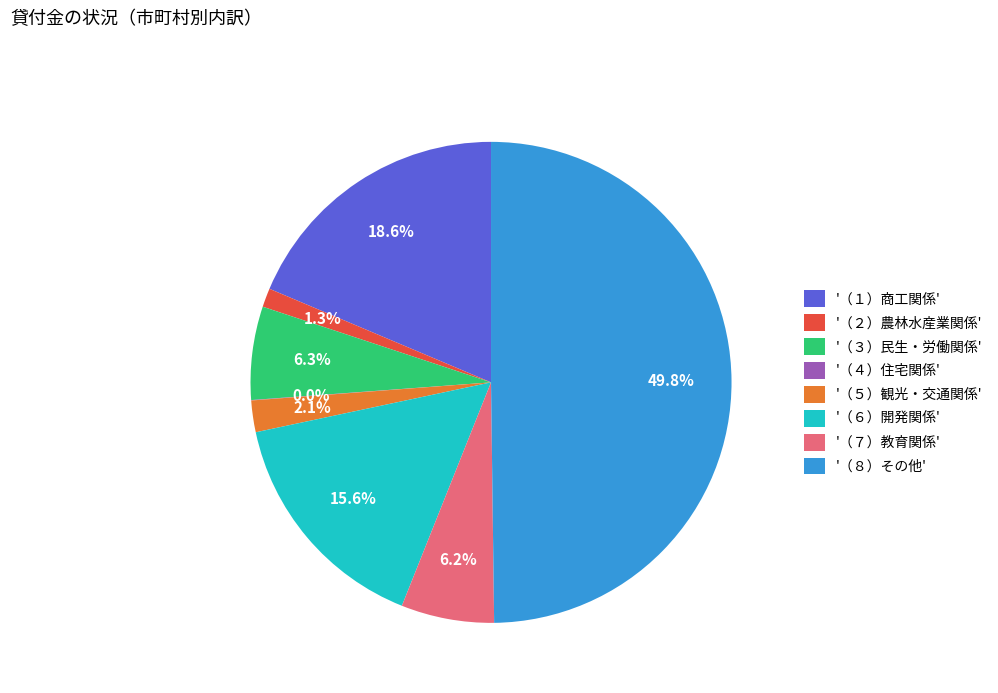

Which category has the biggest portion of the pie?

'（８）その他'